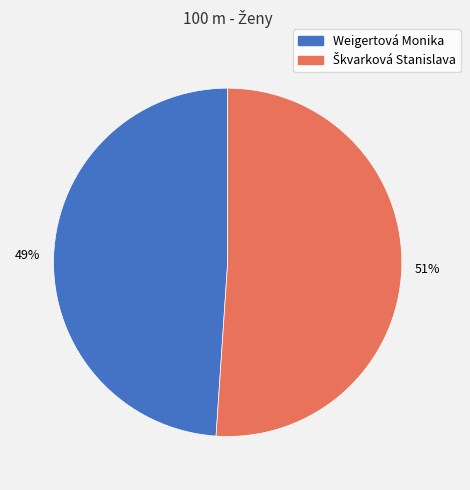

To the nearest percent, what percentage of the pie is Weigertová Monika?

49%